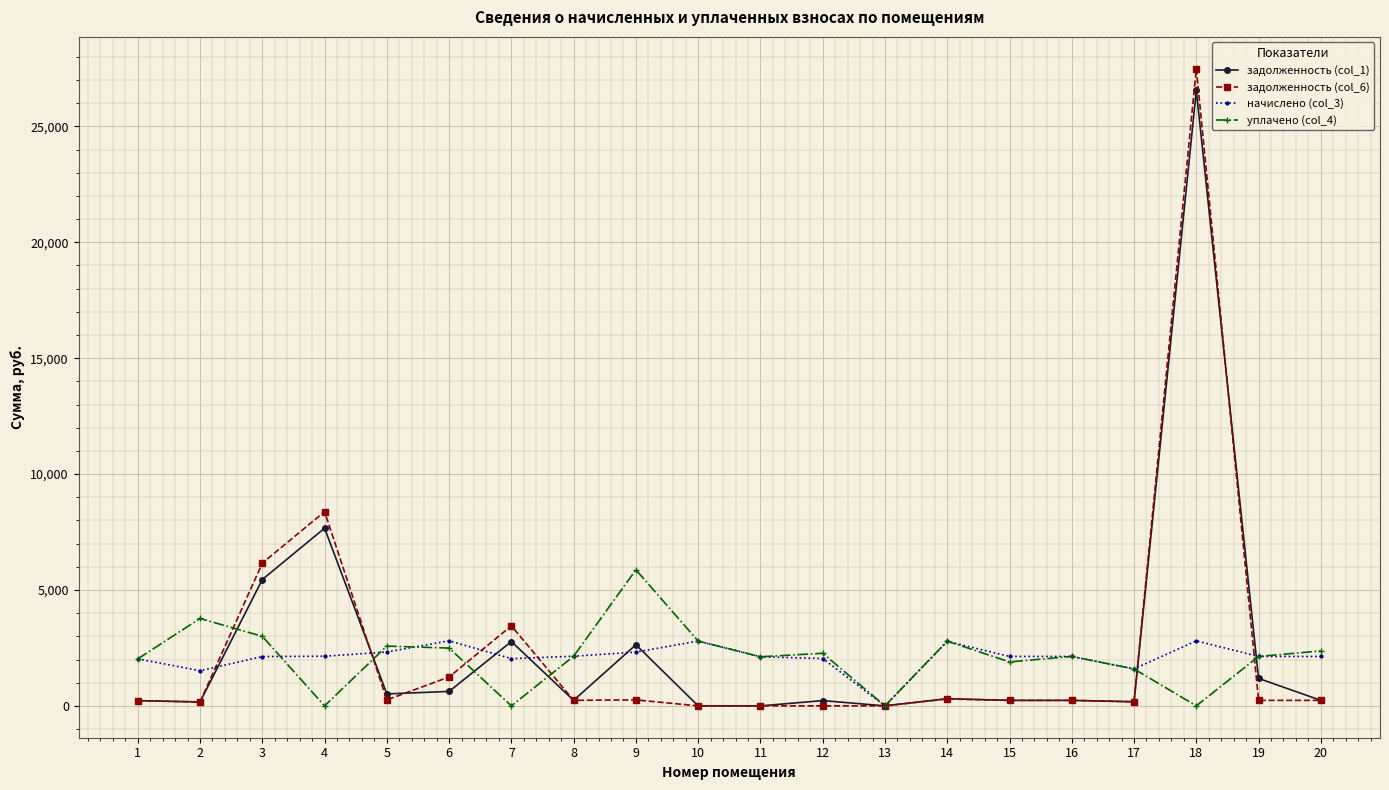

Which series has the widest spread of values?

задолженность (col_6)